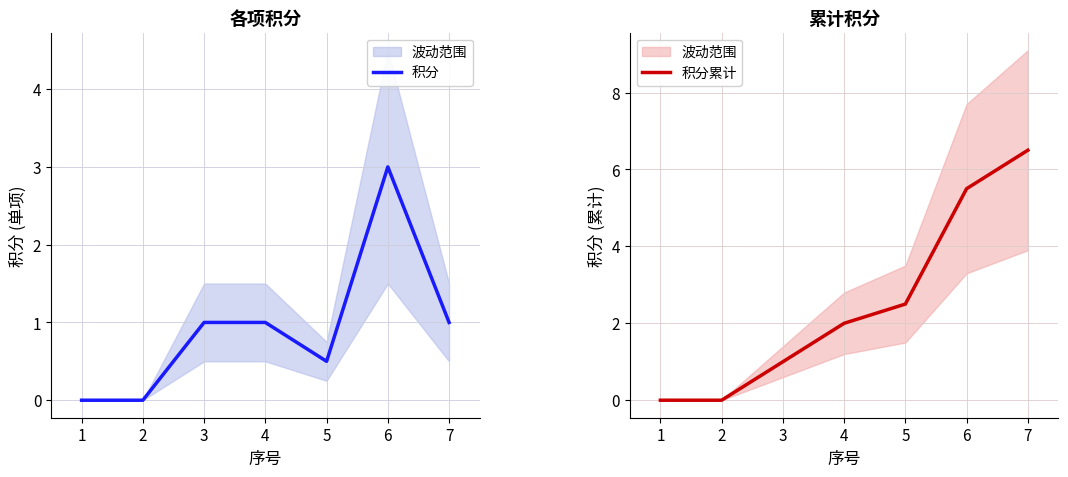

Which series has the widest spread of values?

积分累计